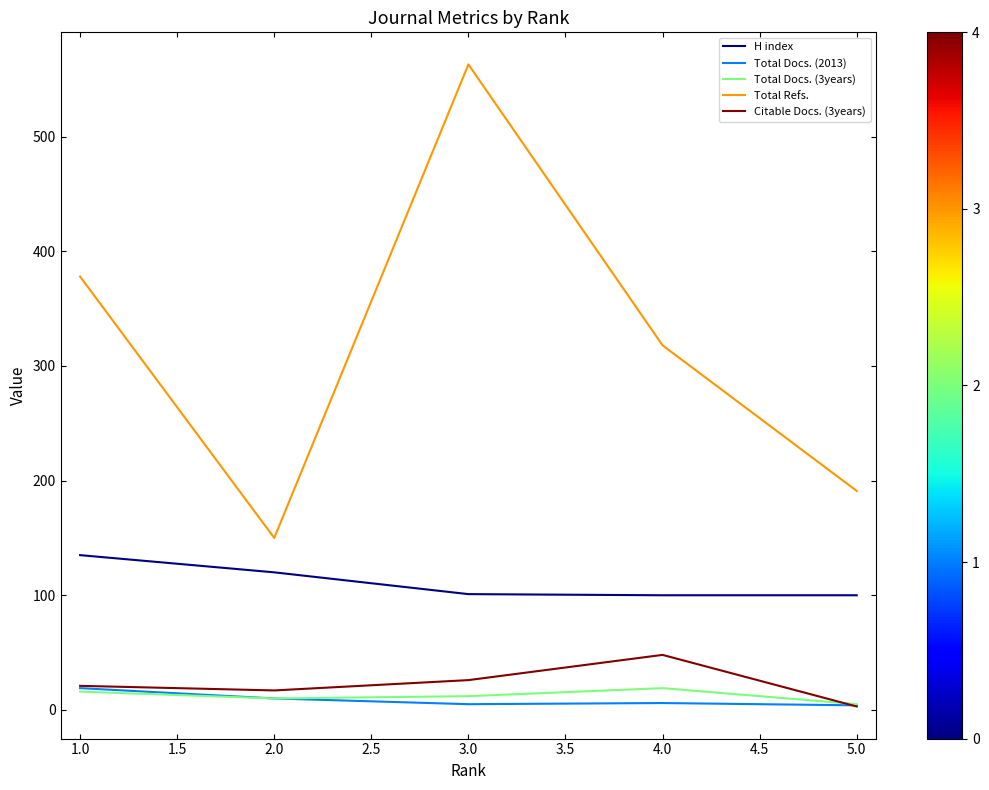

How many lines are shown in the chart?

5